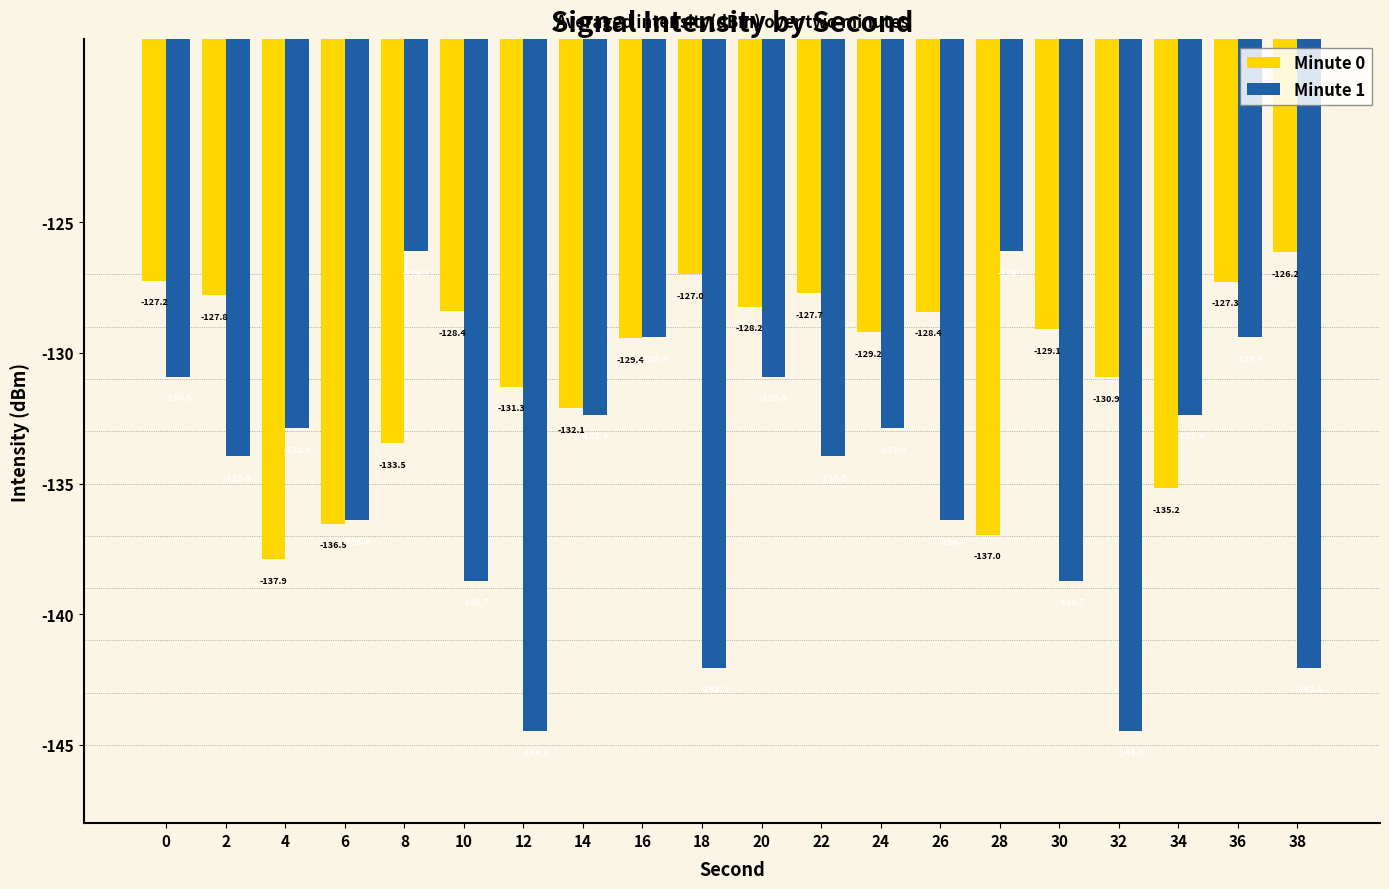

Reading left to right, extract all data points from this chart.

Minute 0: 0=-127.2	2=-127.8	4=-137.9	6=-136.5	8=-133.5	10=-128.4	12=-131.3	14=-132.1	16=-129.4	18=-127.0	20=-128.2	22=-127.7	24=-129.2	26=-128.4	28=-137.0	30=-129.1	32=-130.9	34=-135.2	36=-127.3	38=-126.2
Minute 1: 0=-130.9	2=-133.9	4=-132.9	6=-136.4	8=-126.1	10=-138.7	12=-144.5	14=-132.4	16=-129.4	18=-142.0	20=-130.9	22=-133.9	24=-132.9	26=-136.4	28=-126.1	30=-138.7	32=-144.5	34=-132.4	36=-129.4	38=-142.0